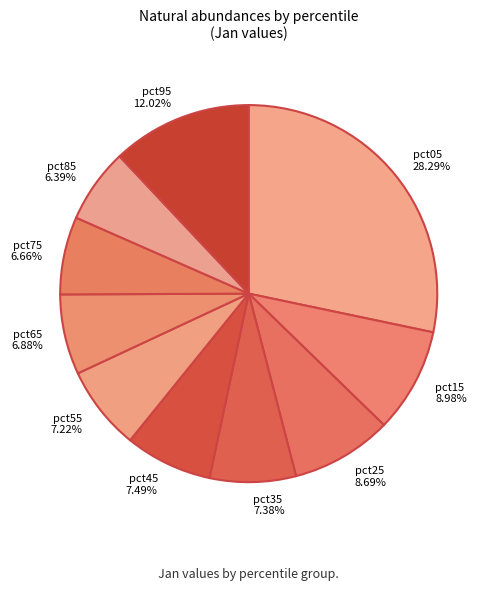

Is it true that pct25 is 1% of the pie?

False